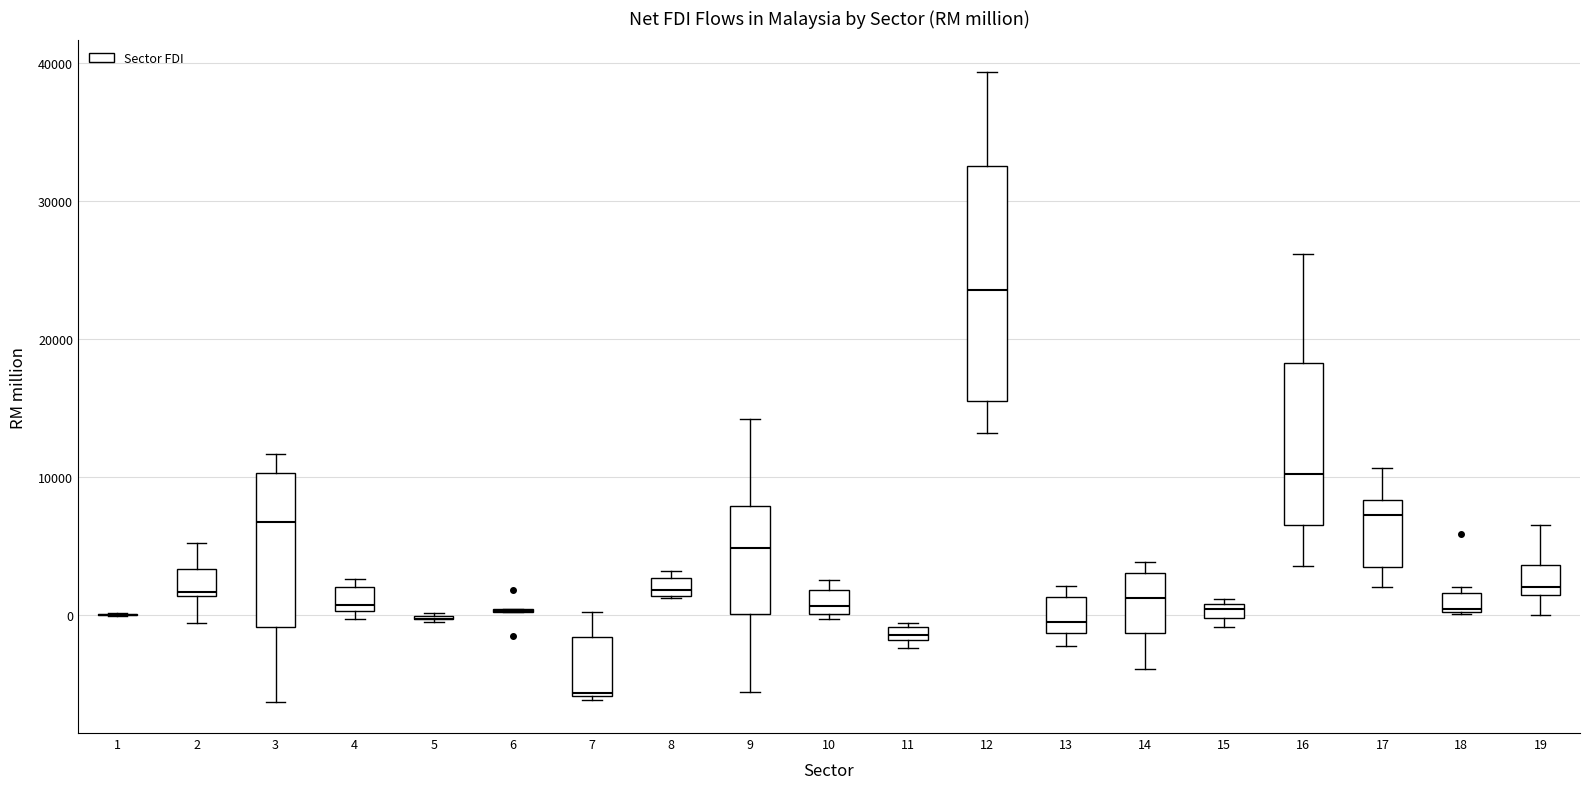

Comparing the boxes themselves (not the whiskers), which one is the tallest?

12